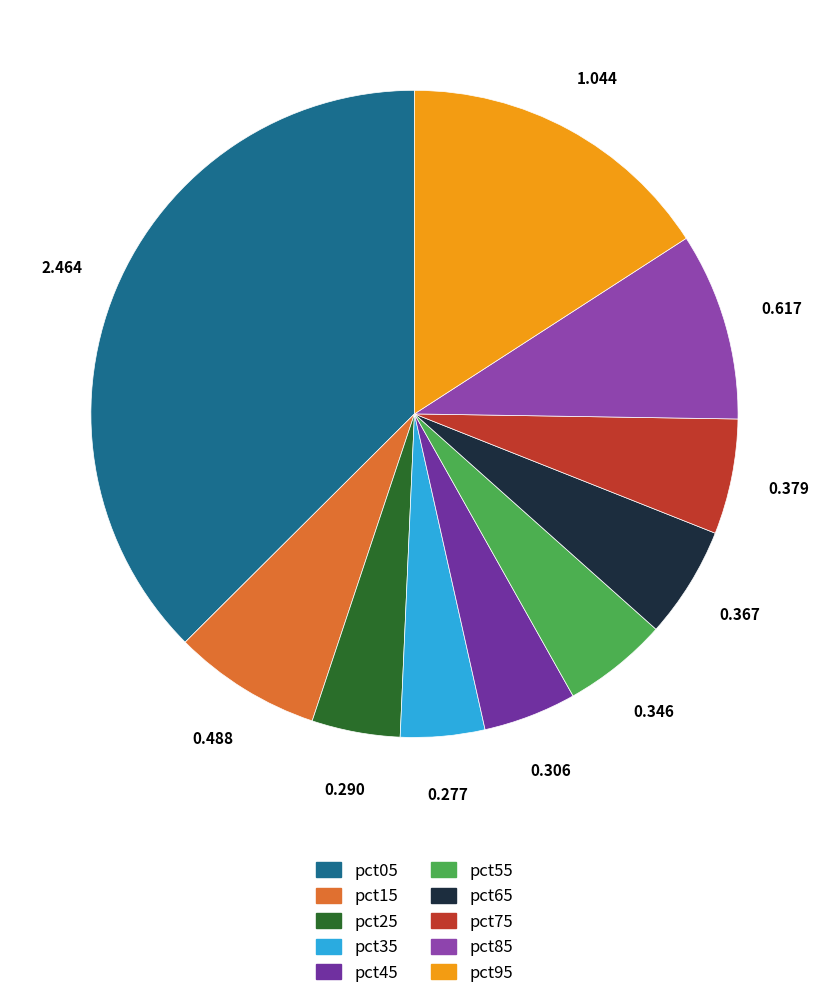

To the nearest percent, what portion does pct15 represent?

7%